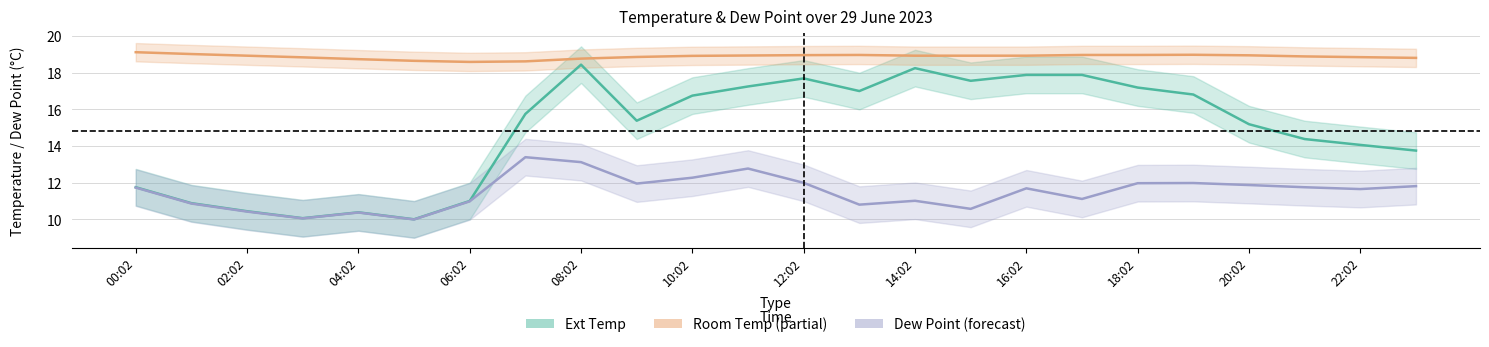

What is the label of the 8th point from the right?

16:02